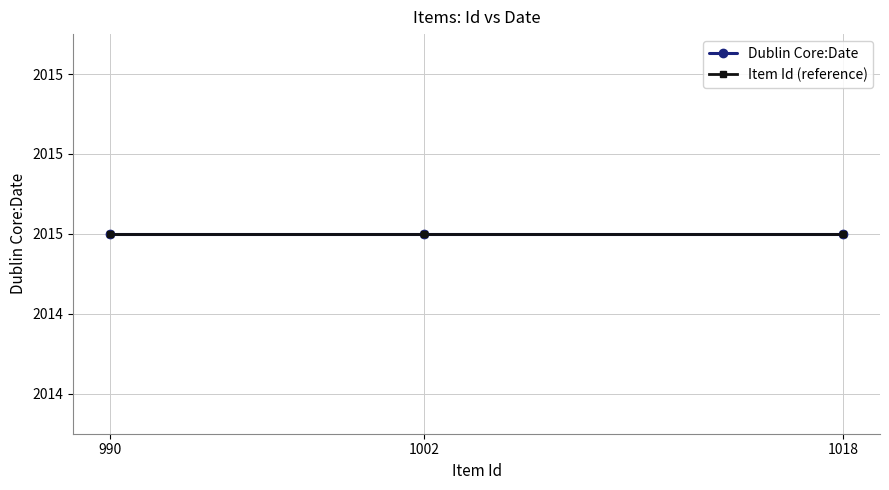

At which label does Dublin Core:Date reach its minimum?

990